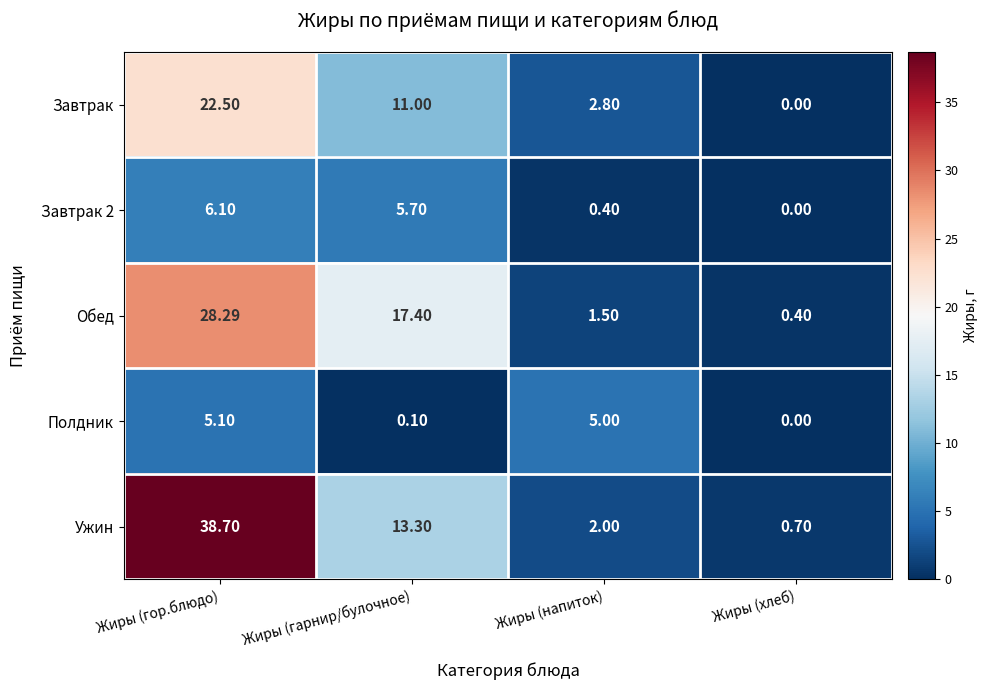

How many values in the Обед series exceed 17?

2